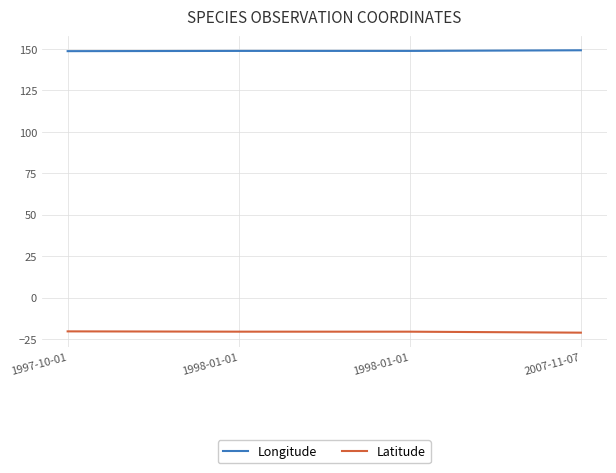

The Longitude series shows 148.7 at 1998-01-01. True or false?

True